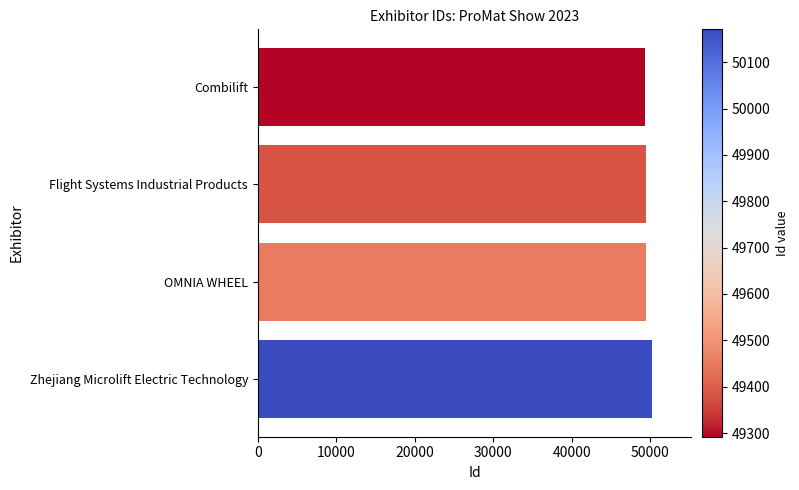

How many bars are there in total?

4